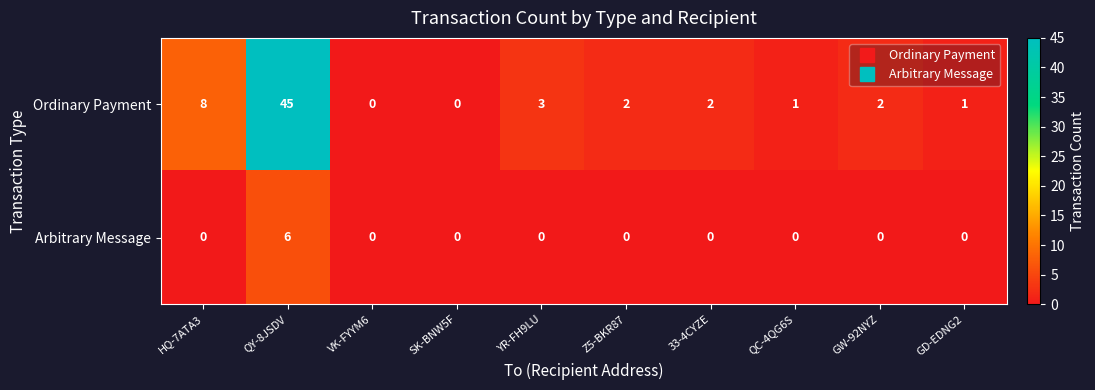

What is the difference between the highest and lowest values at QC-4QG6S?

1